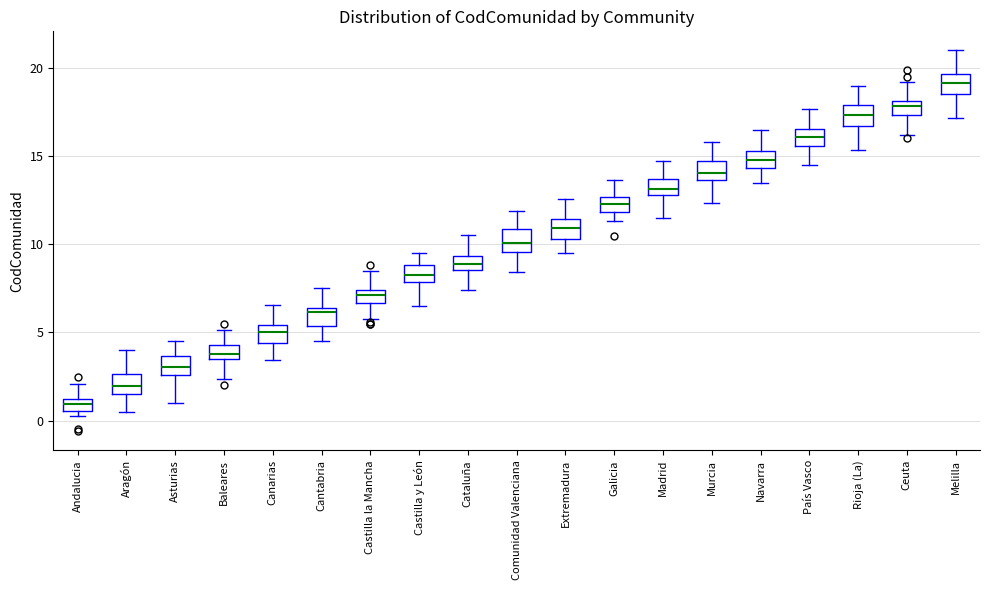

Which box's median line is the highest?

Melilla